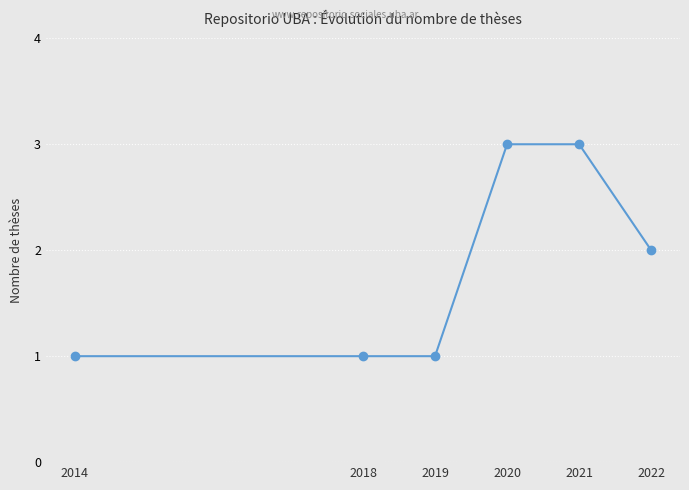

Reading right to left, list all the values displayed in this chart.

2	3	3	1	1	1